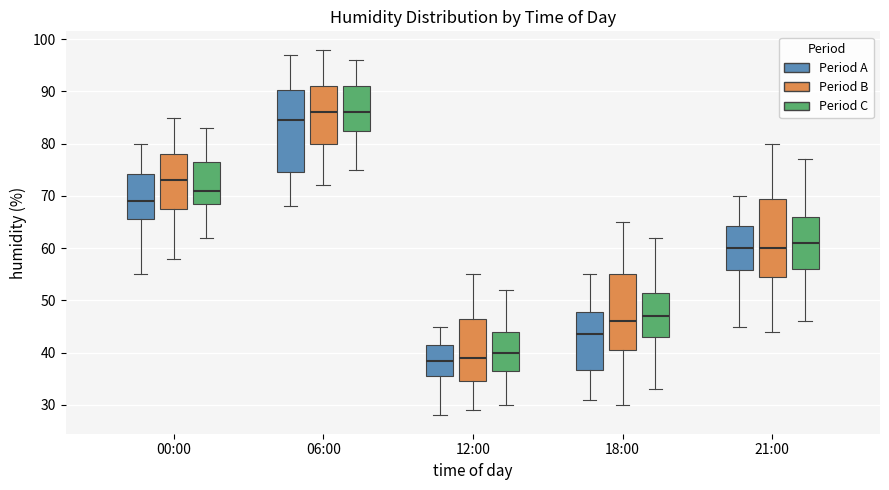

Where does the upper whisker of the box for 06:00 (Period B) end on the y-axis? The values are not printed on the chart, so give them approximately, as read against the axis.

98